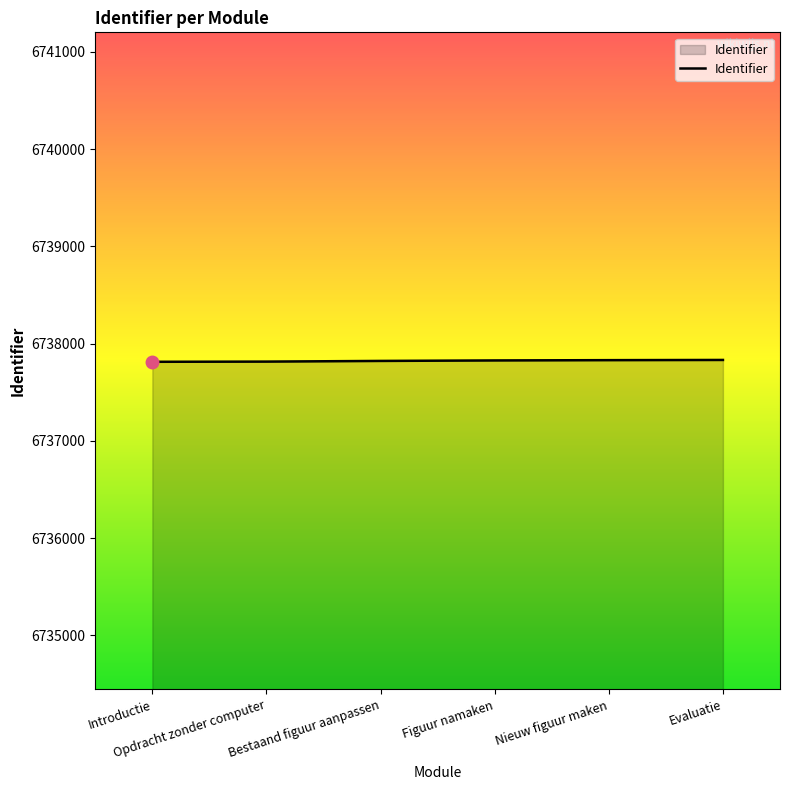

Does the chart have visible grid lines?

No